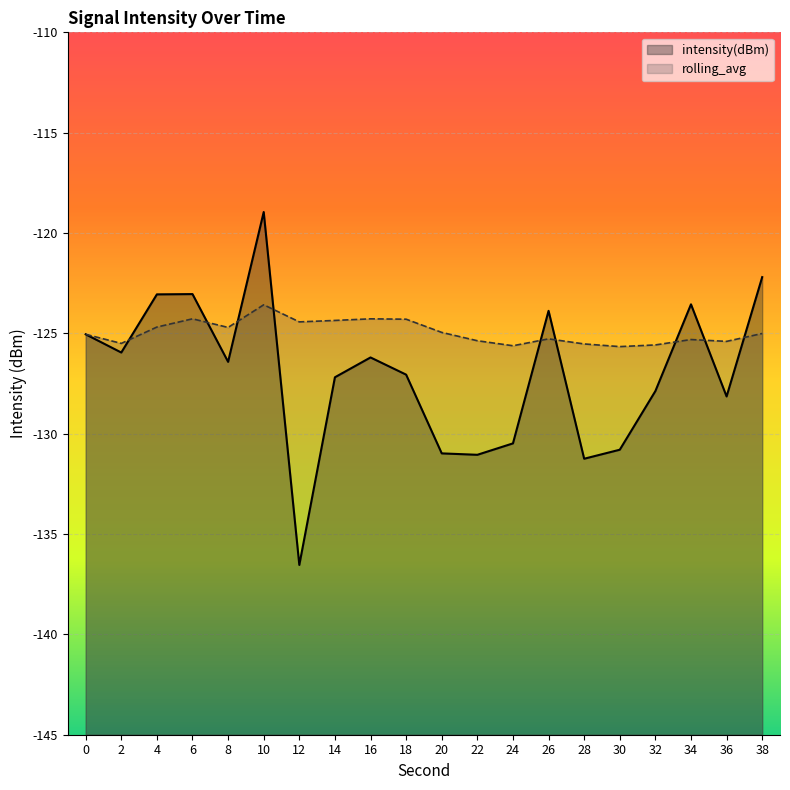

Reading left to right, extract all data points from this chart.

intensity(dBm): -125.0	-126.0	-123.1	-123.0	-126.4	-119.0	-136.5	-127.2	-126.2	-127.1	-131.0	-131.1	-130.5	-123.9	-131.2	-130.8	-127.9	-123.6	-128.1	-122.2
rolling_avg: -125.0	-125.5	-124.7	-124.3	-124.7	-123.6	-124.4	-124.4	-124.3	-124.3	-125.0	-125.4	-125.6	-125.3	-125.5	-125.7	-125.6	-125.3	-125.4	-125.0